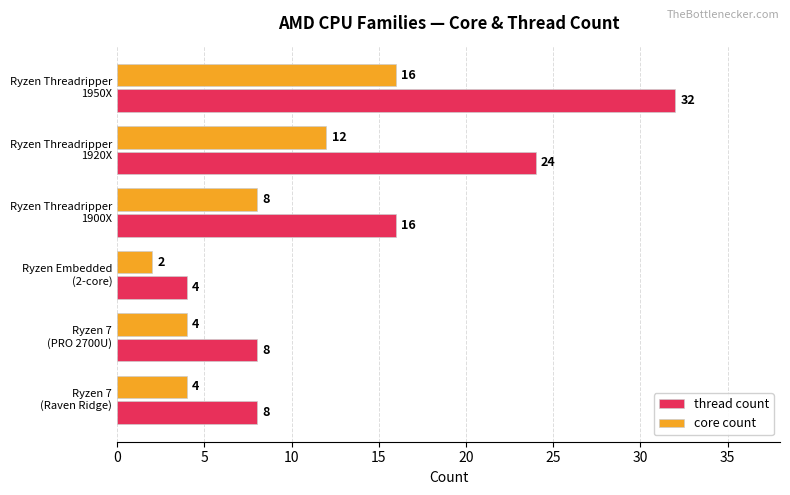

Rank the series by their maximum value, from highest to lowest.

thread count, core count